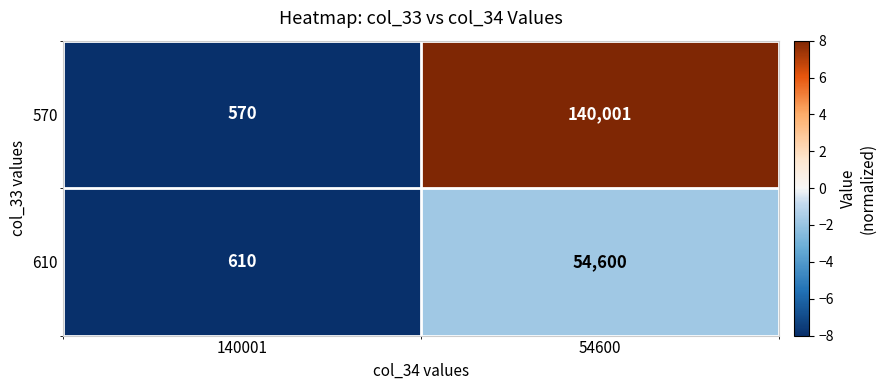

List the labels in order of 610 value, largest first.

54600, 140001